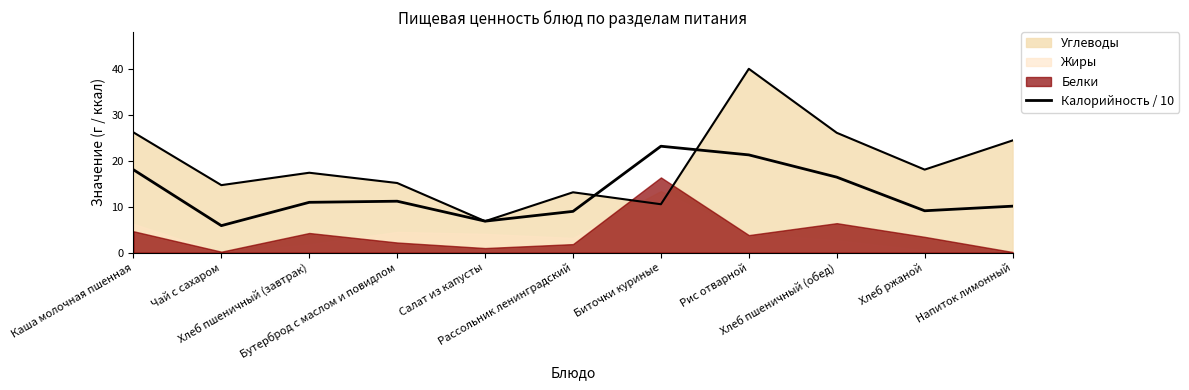

What is the average value?

12.9